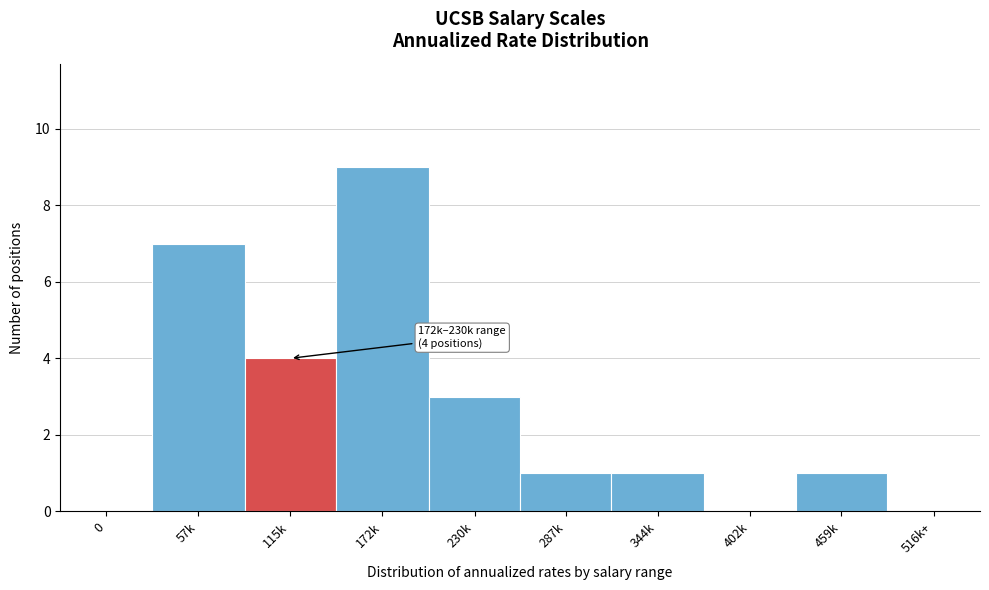

Reading left to right, transcribe all the data shown in this chart.

0=0	57k=7	115k=4	172k=9	230k=3	287k=1	344k=1	402k=0	459k=1	516k+=0